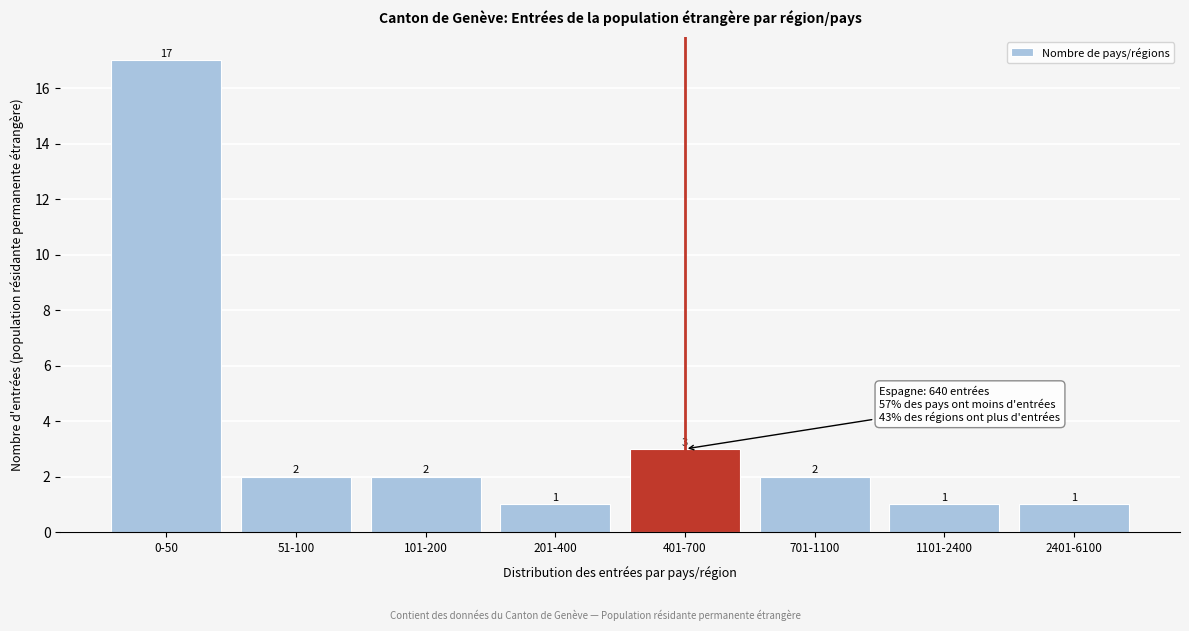

Reading left to right, extract all data points from this chart.

17	2	2	1	3	2	1	1